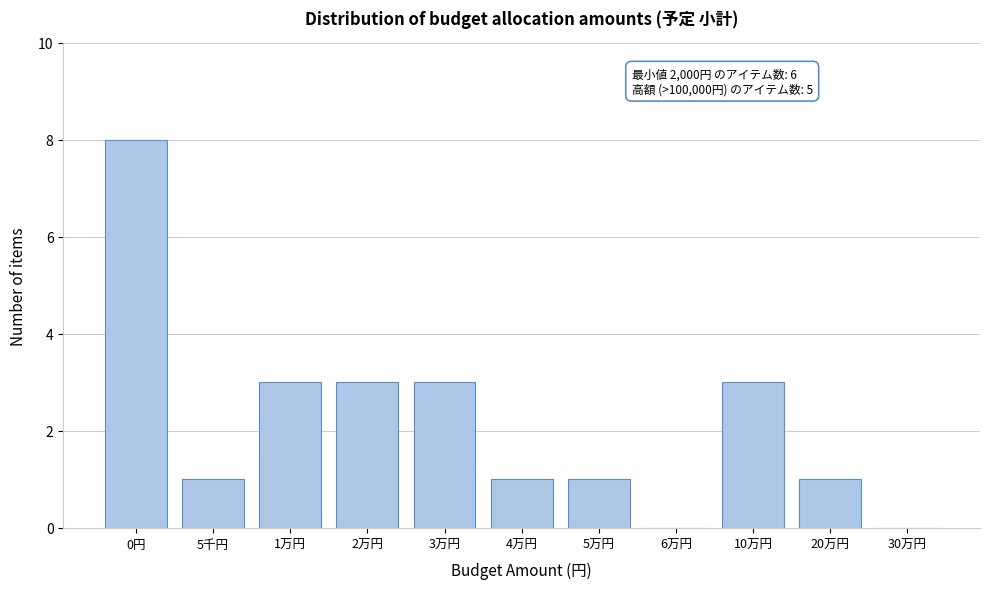

Reading left to right, what are all the values shown in this chart?

0円=8	5千円=1	1万円=3	2万円=3	3万円=3	4万円=1	5万円=1	6万円=0	10万円=3	20万円=1	30万円=0